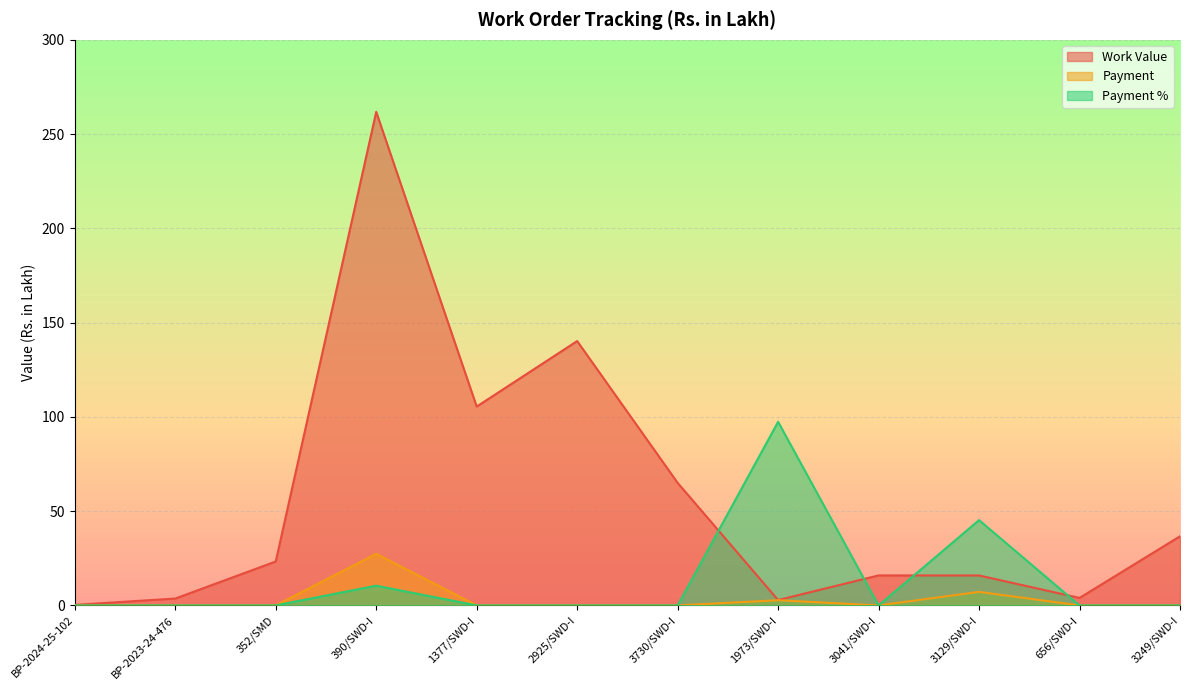

At which category does the chart reach its minimum across all series?

BP-2024-25-102